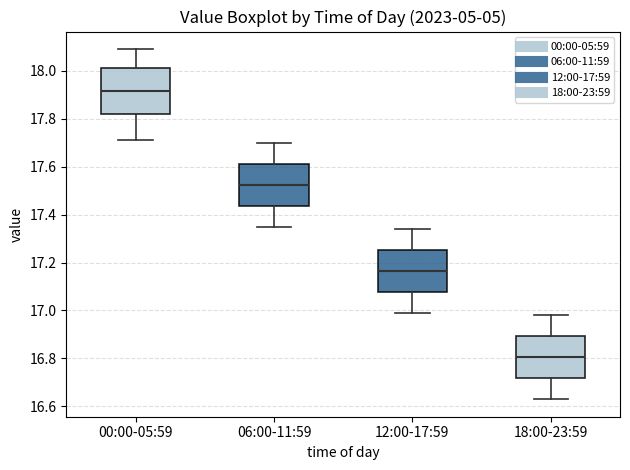

Which box's median line is the highest?

00:00-05:59